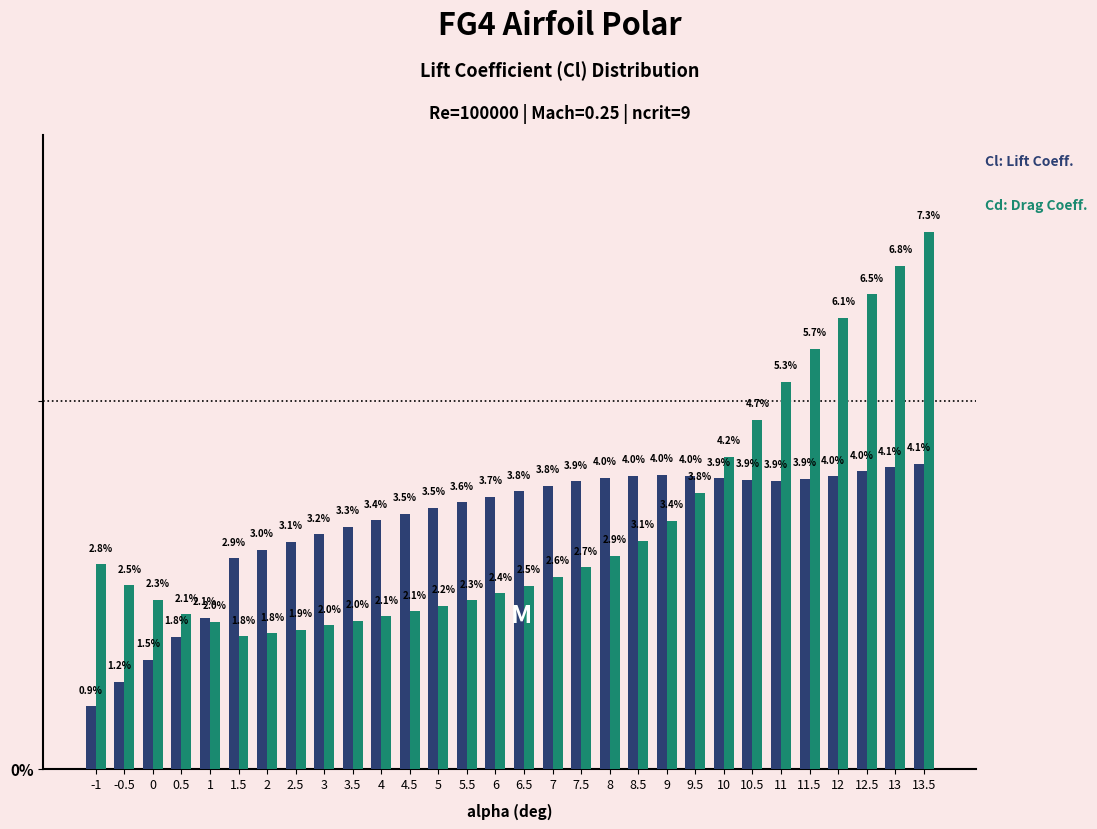

Reading left to right, transcribe all the data shown in this chart.

Cl: 0.9	1.2	1.5	1.8	2.1	2.9	3.0	3.1	3.2	3.3	3.4	3.5	3.5	3.6	3.7	3.8	3.8	3.9	4.0	4.0	4.0	4.0	3.9	3.9	3.9	3.9	4.0	4.0	4.1	4.1
Cd: 2.8	2.5	2.3	2.1	2.0	1.8	1.8	1.9	2.0	2.0	2.1	2.1	2.2	2.3	2.4	2.5	2.6	2.7	2.9	3.1	3.4	3.8	4.2	4.7	5.3	5.7	6.1	6.5	6.8	7.3